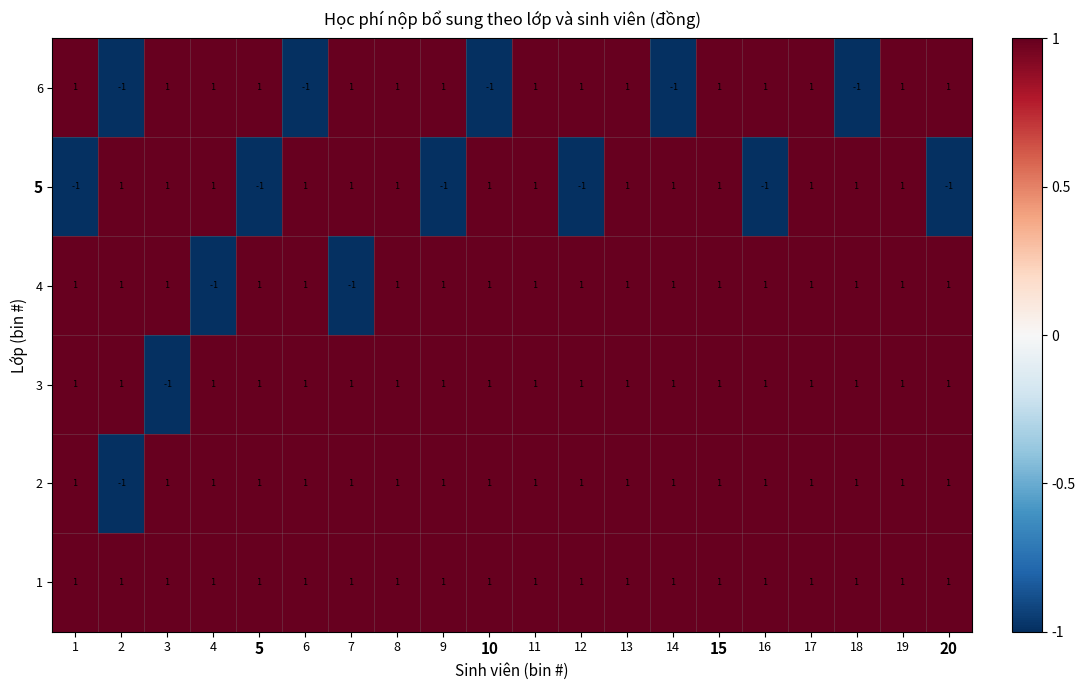

The value of 1 at 14 is 1. True or false?

True